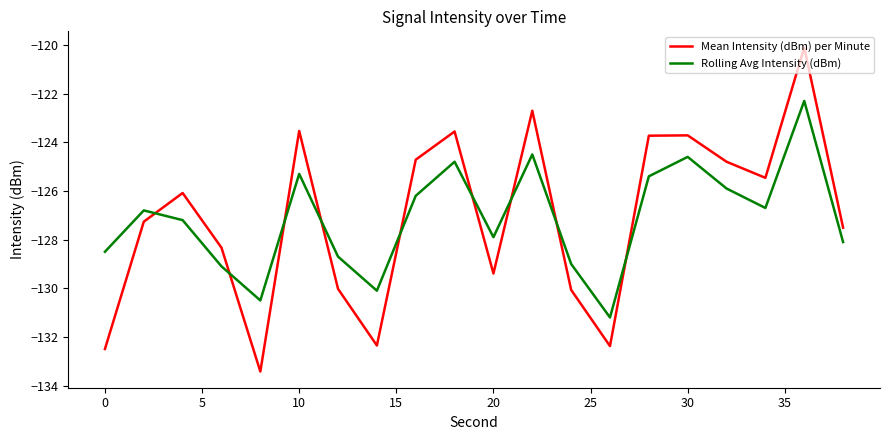

How many times do Mean Intensity (dBm) per Minute and Rolling Avg Intensity (dBm) cross each other?

9